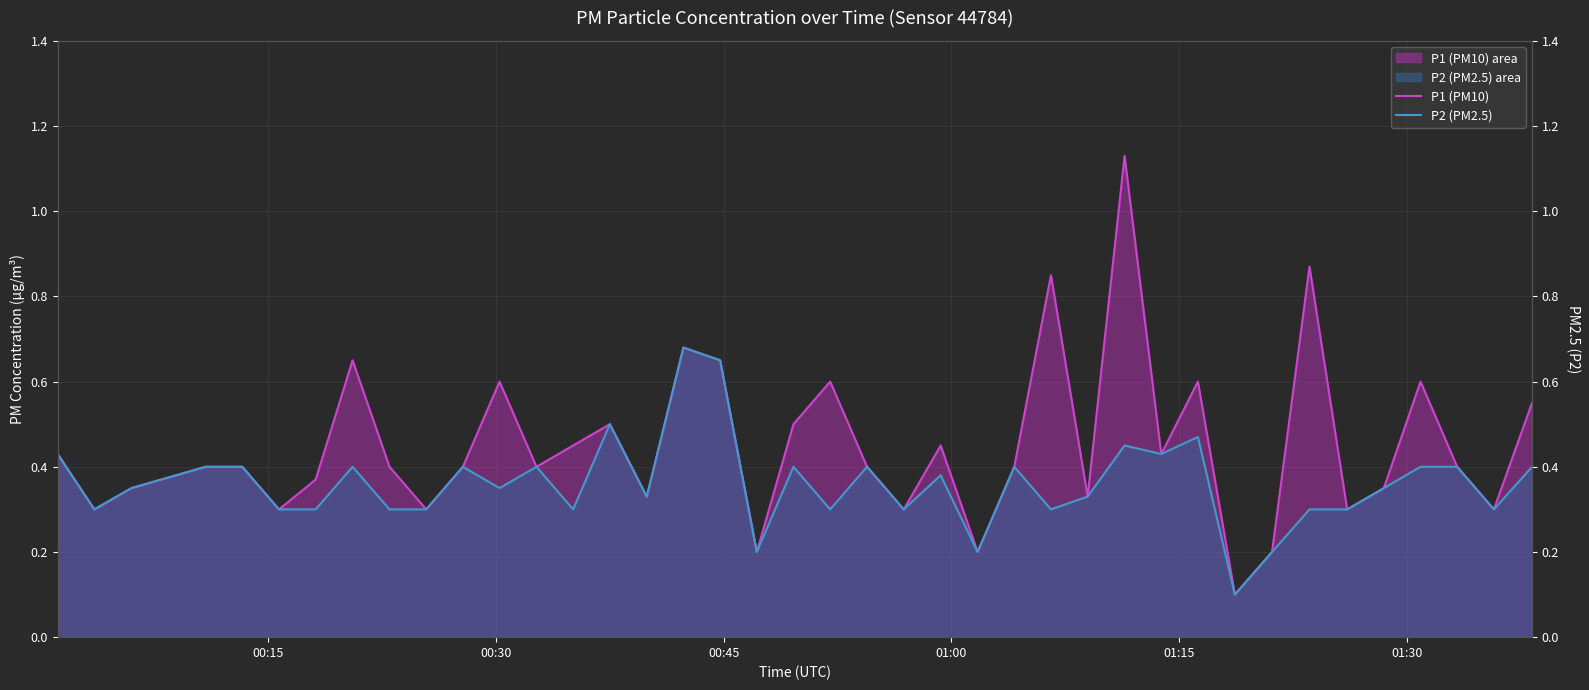

True or false: P2 (PM2.5) has more than 1 interior local peaks.

True